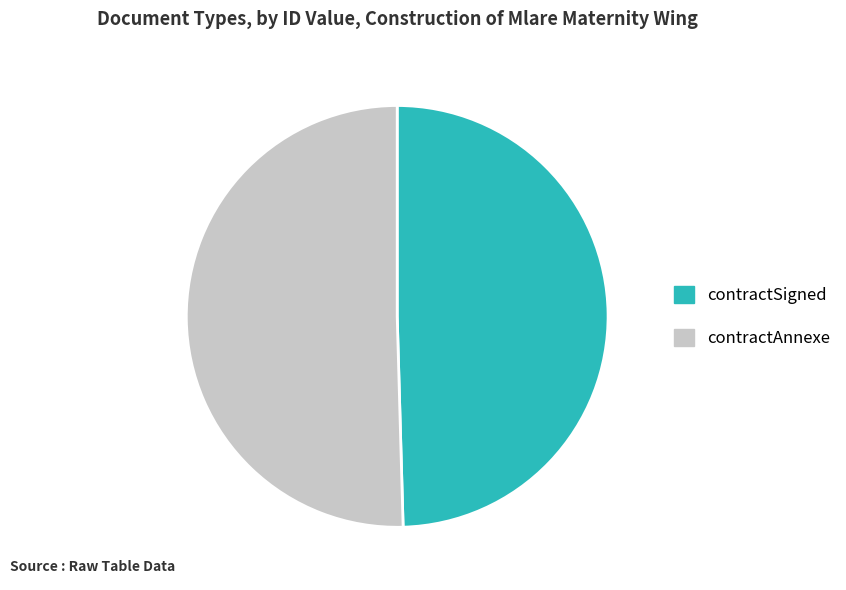

How many segments does this pie chart have?

2